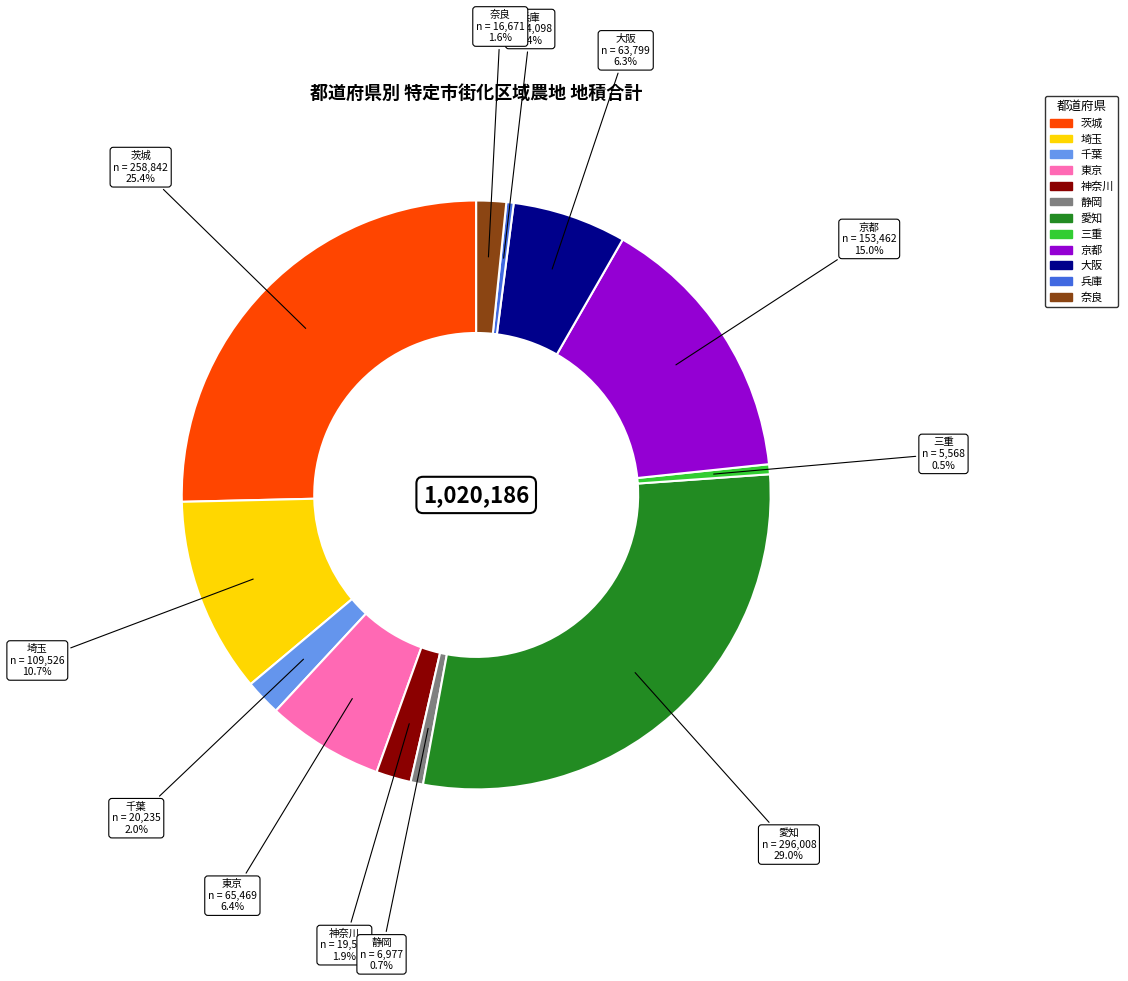

Which slice is the largest?

愛知